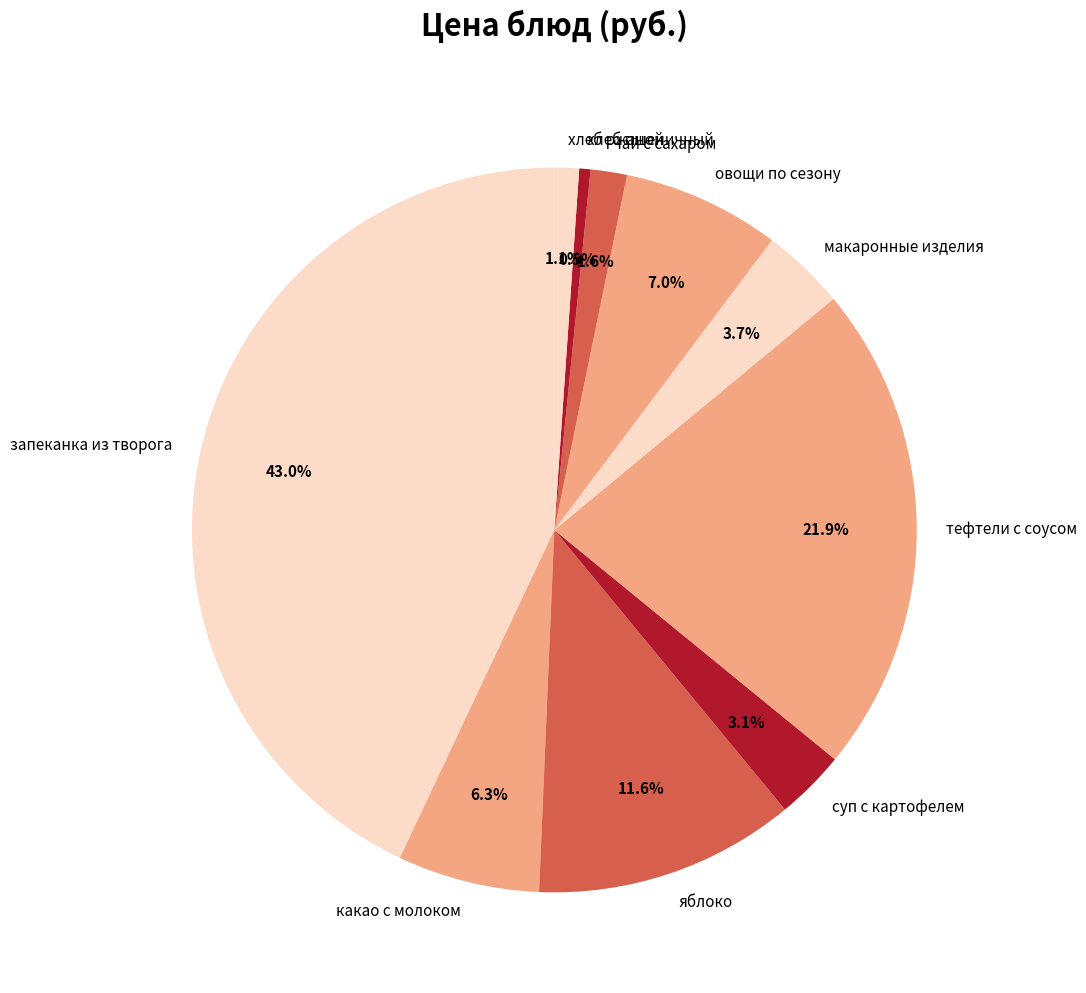

Count the number of slices in the pie.

10